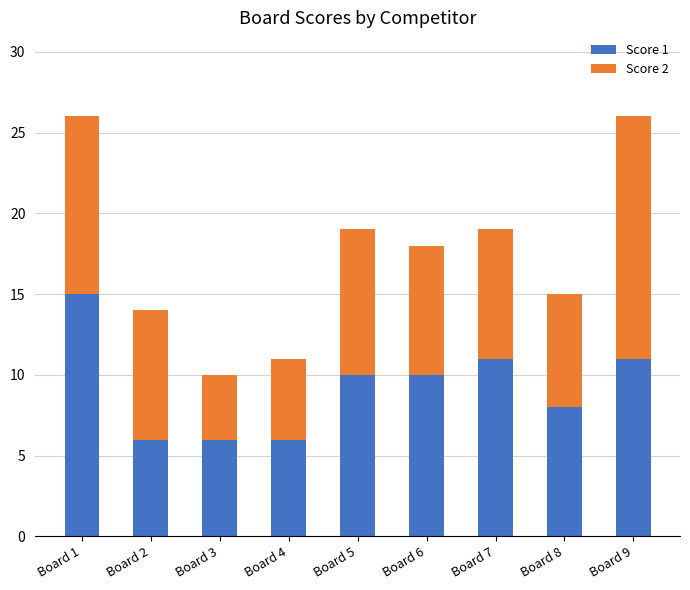

Reading left to right, what are the values for Score 1?

15	6	6	6	10	10	11	8	11